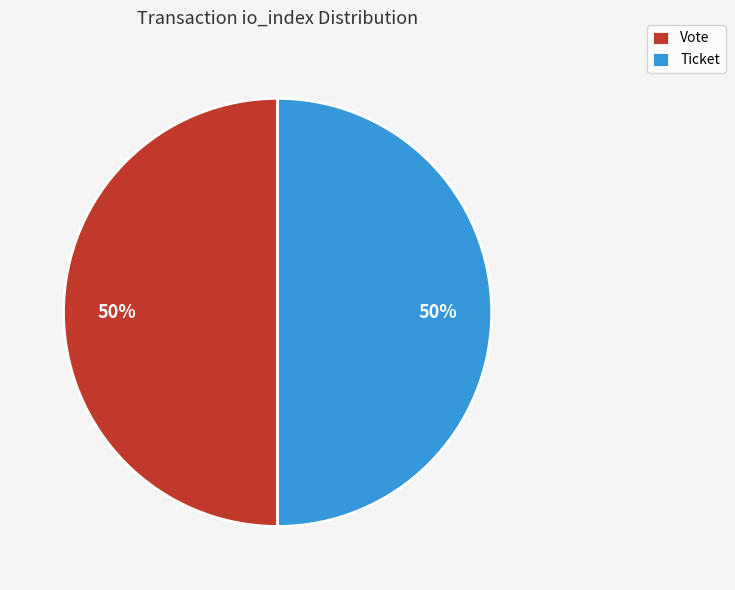

To the nearest percent, what is the average slice percentage?

50%